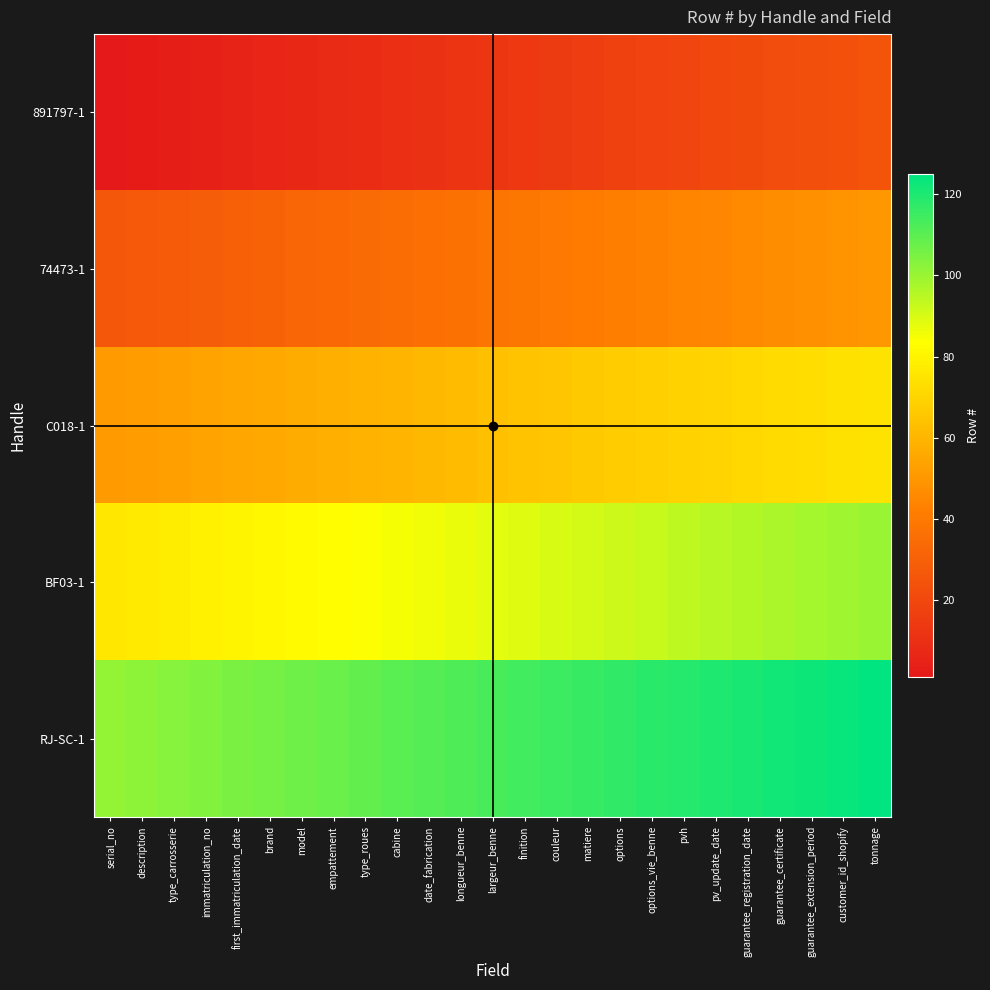

Which has a higher value, model or pvh?

pvh